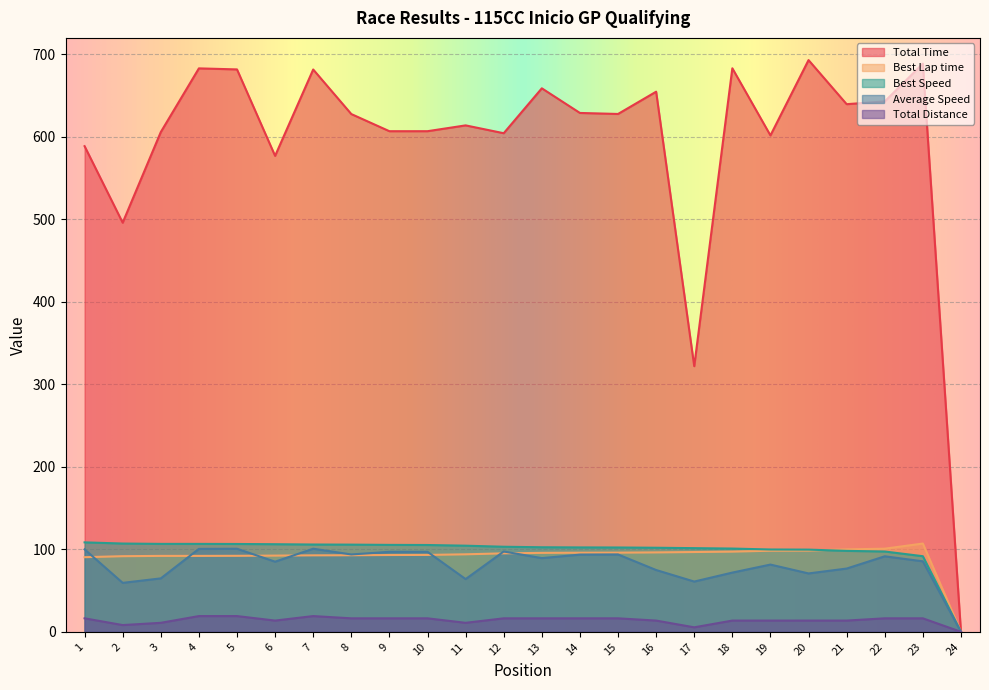

At which label is Average Speed closest to 50?

2